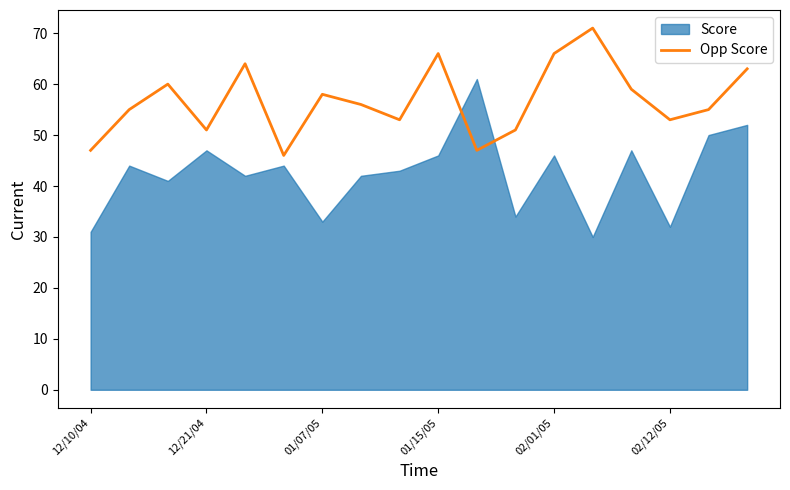

True or false: Opp Score has a value of 34 at 02/01/05.

False